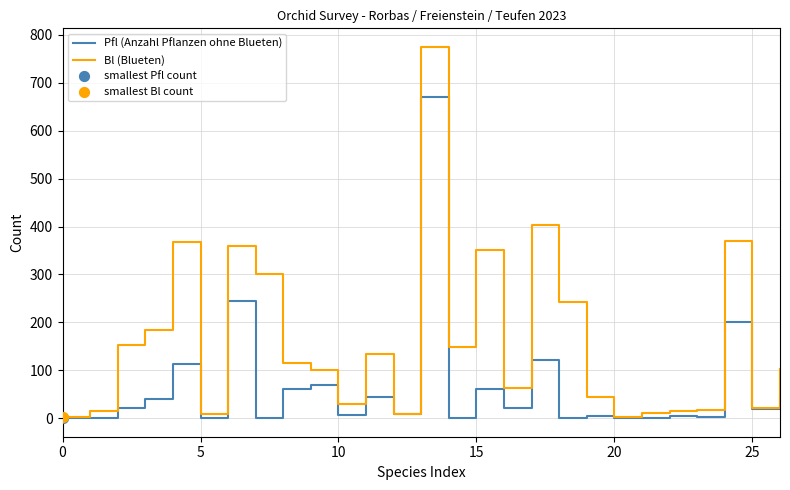

What is the greatest value displayed?

775